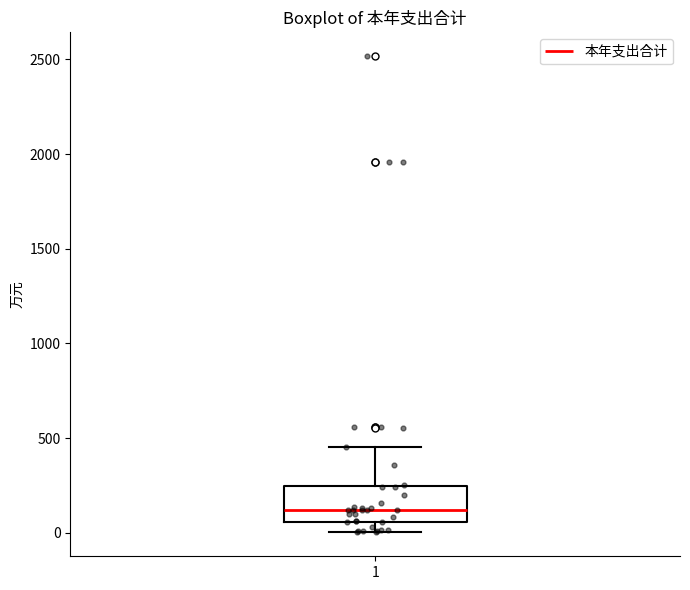

Where does the median line of the box at x = 1 sit on the y-axis? The values are not printed on the chart, so give them approximately, as read against the axis.

100